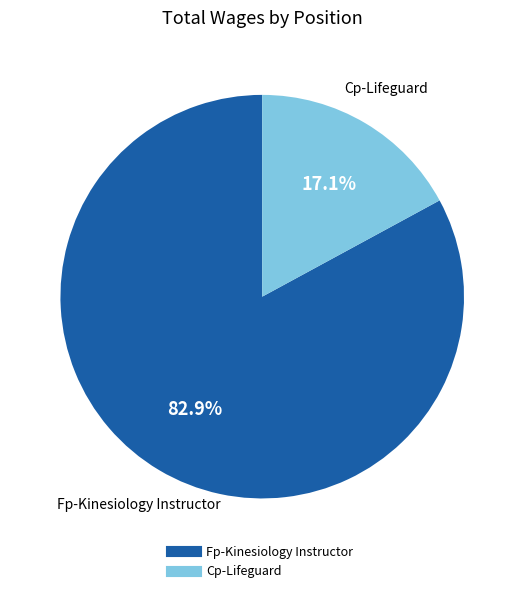

Which category has the biggest portion of the pie?

Fp-Kinesiology Instructor